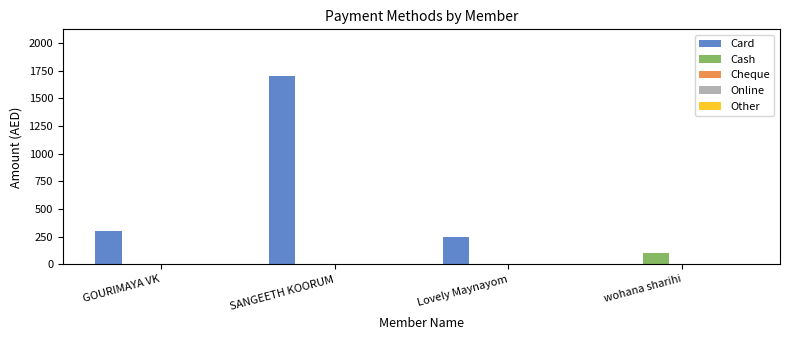

Is it true that Cash equals 0 at SANGEETH KOORUM?

True